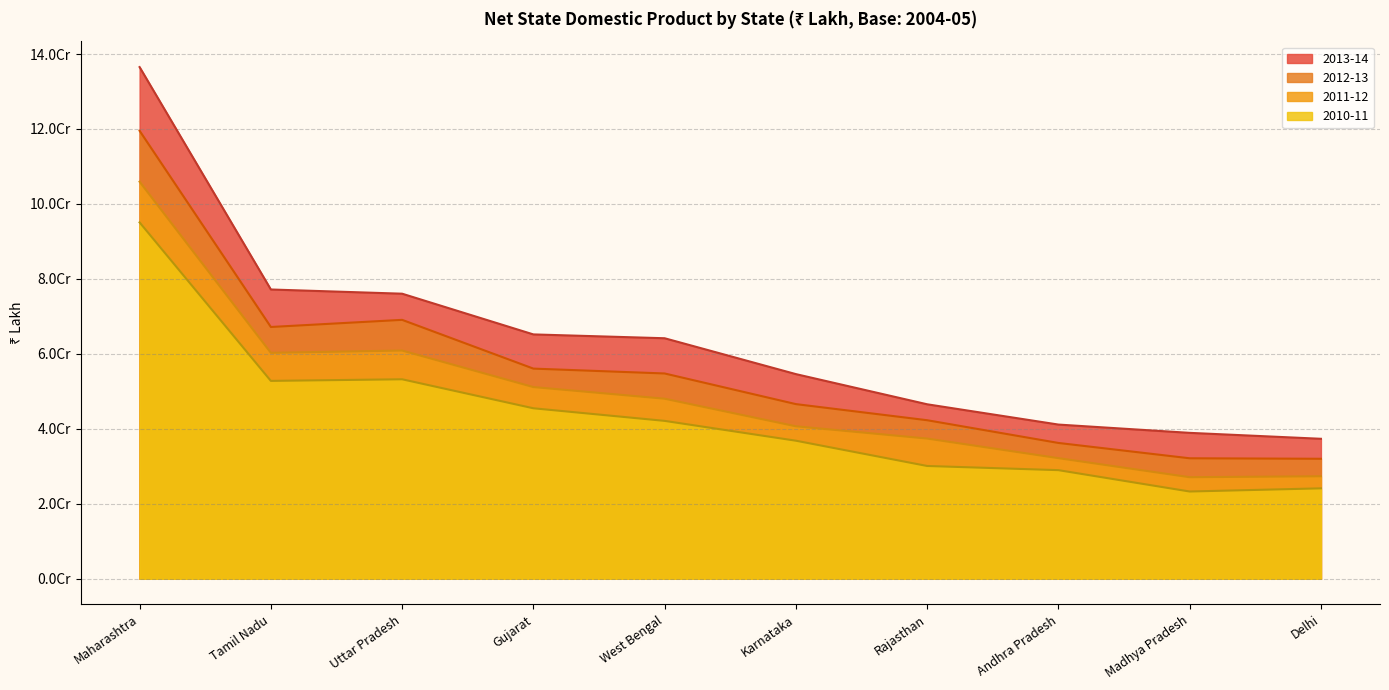

Does the chart have visible grid lines?

Yes